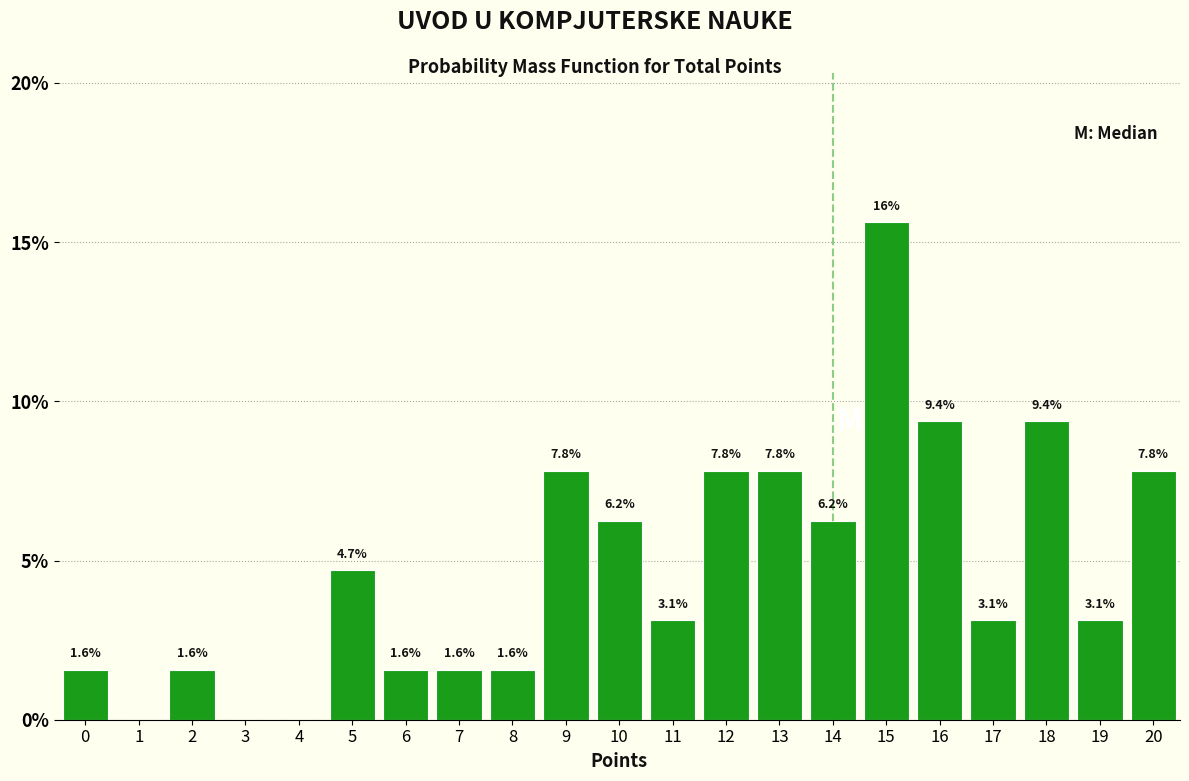

Which range on the x-axis has the tallest bar?

14.5 to 15.5